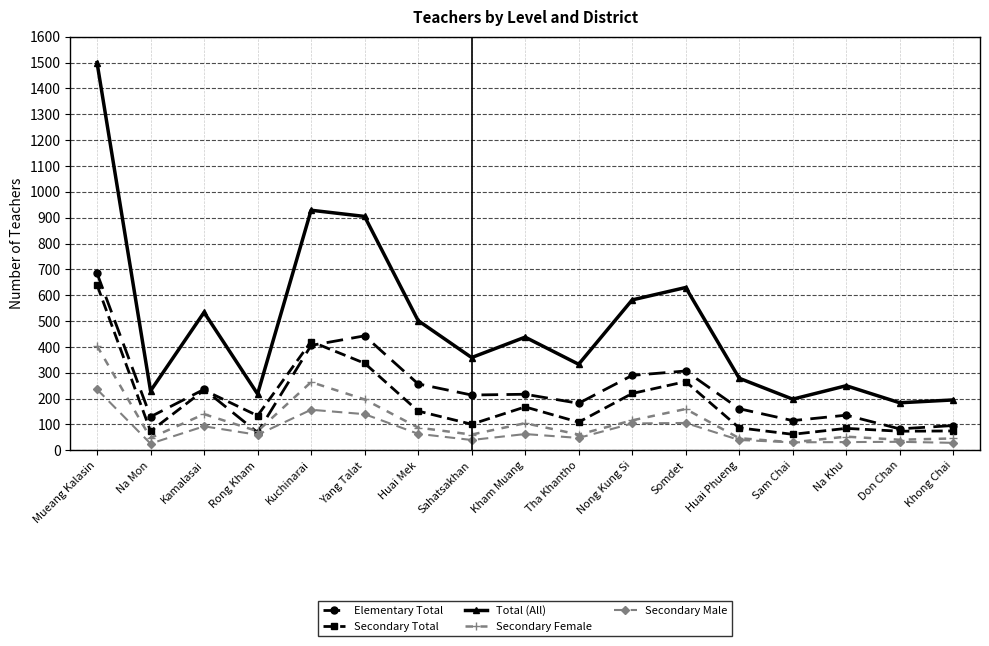

Which category has the highest value across all series?

Mueang Kalasin